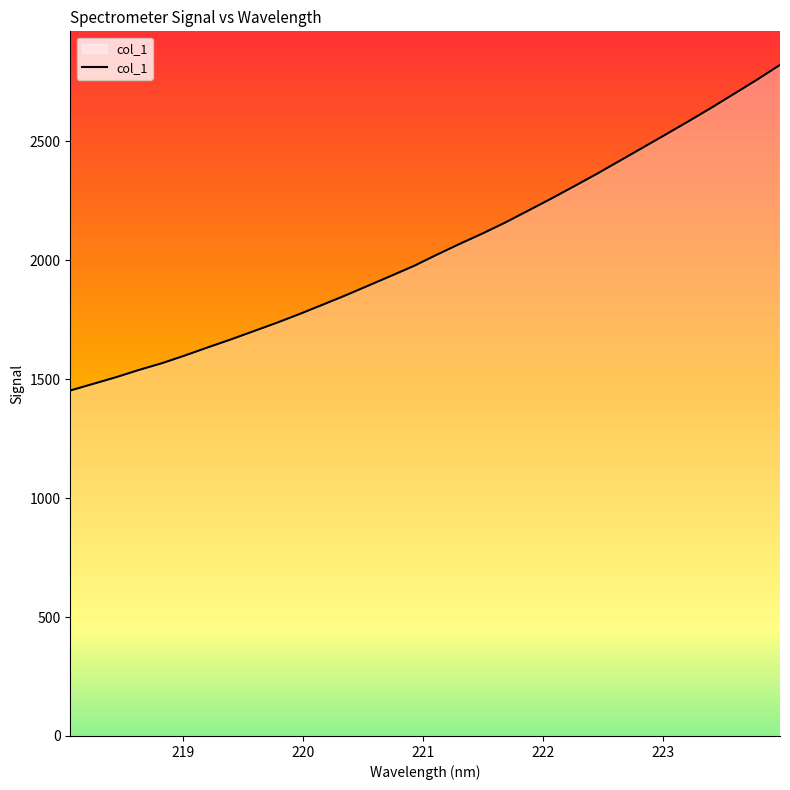

What is the minimum value shown in the chart?

1452.0